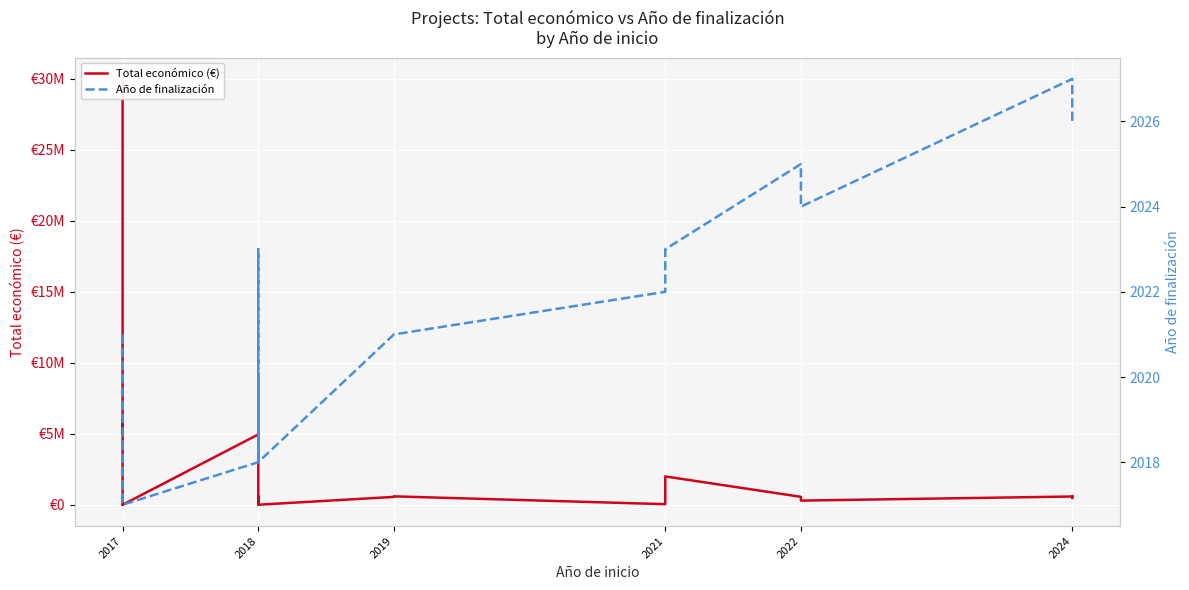

The value of Año de finalización at 2017 is 2021. True or false?

True